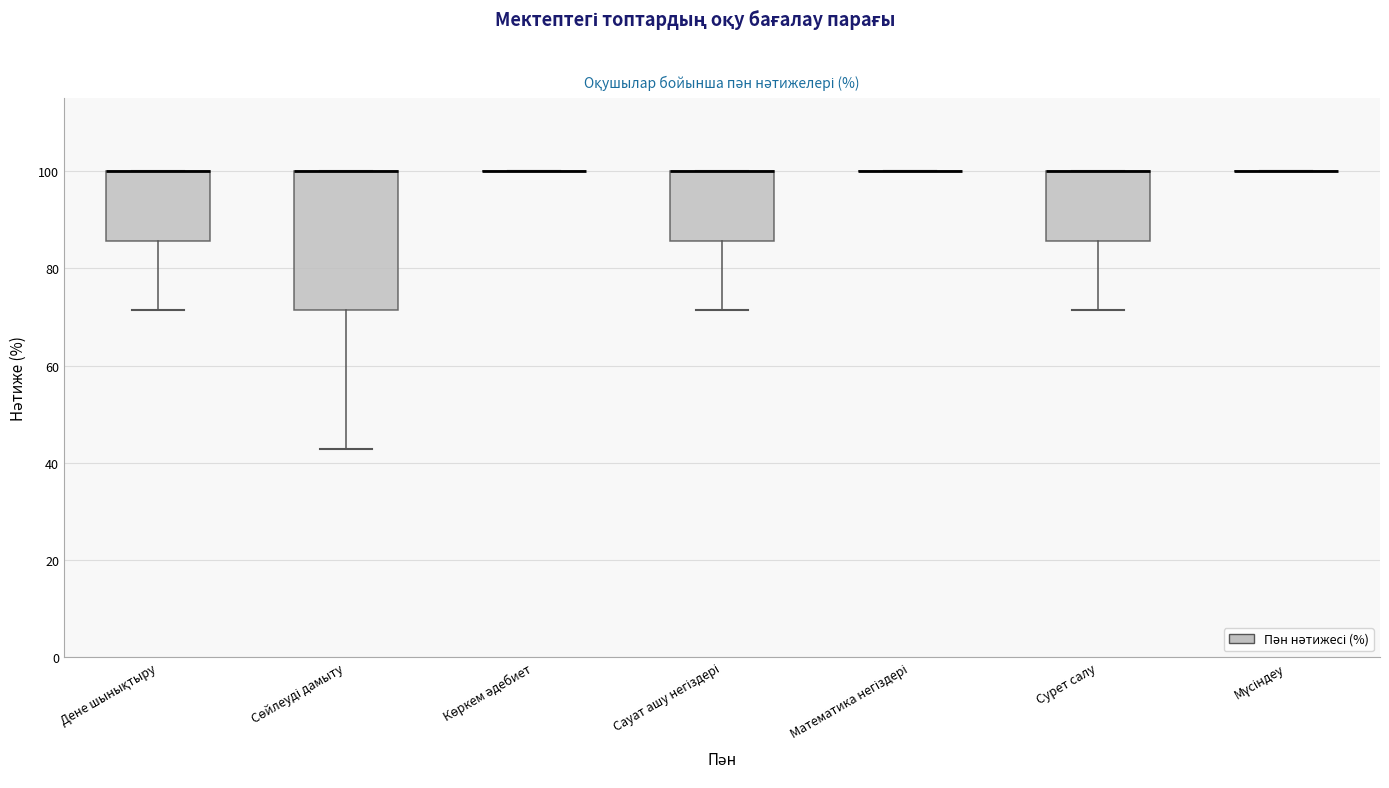

Reading left to right, transcribe this box plot: for each box, give where its median line is, the range the box spans, and where its two whiskers end, as read against the y-axis. The values are not printed on the chart, so give them approximately, as read against the axis.

Дене шынықтыру: median 100 (drawn on the box's upper edge), box 86 to 100, whiskers 72 to 100
Сөйлеуді дамыту: median 100 (drawn on the box's upper edge), box 72 to 100, whiskers 42 to 100
Көркем әдебиет: box collapsed to a line at 100, whiskers 100 to 100
Сауат ашу негіздері: median 100 (drawn on the box's upper edge), box 86 to 100, whiskers 72 to 100
Математика негіздері: box collapsed to a line at 100, whiskers 100 to 100
Сурет салу: median 100 (drawn on the box's upper edge), box 86 to 100, whiskers 72 to 100
Мүсіндеу: box collapsed to a line at 100, whiskers 100 to 100